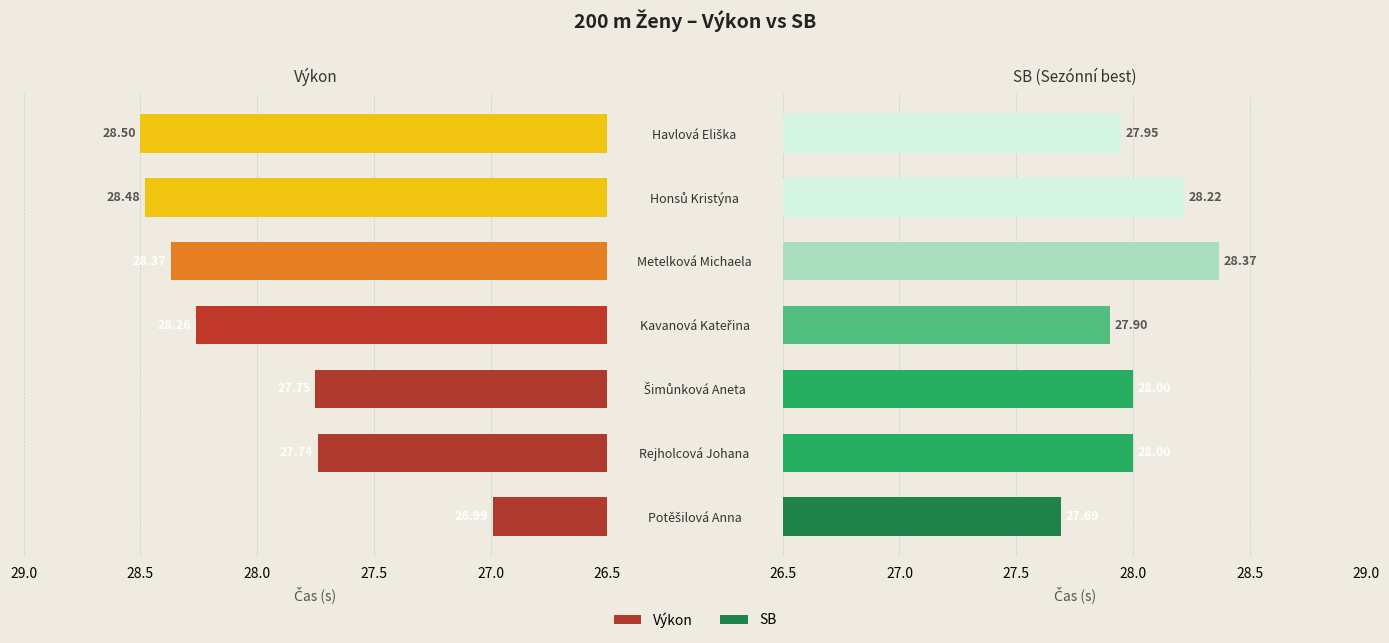

How many values in the SB series are below 28?

3